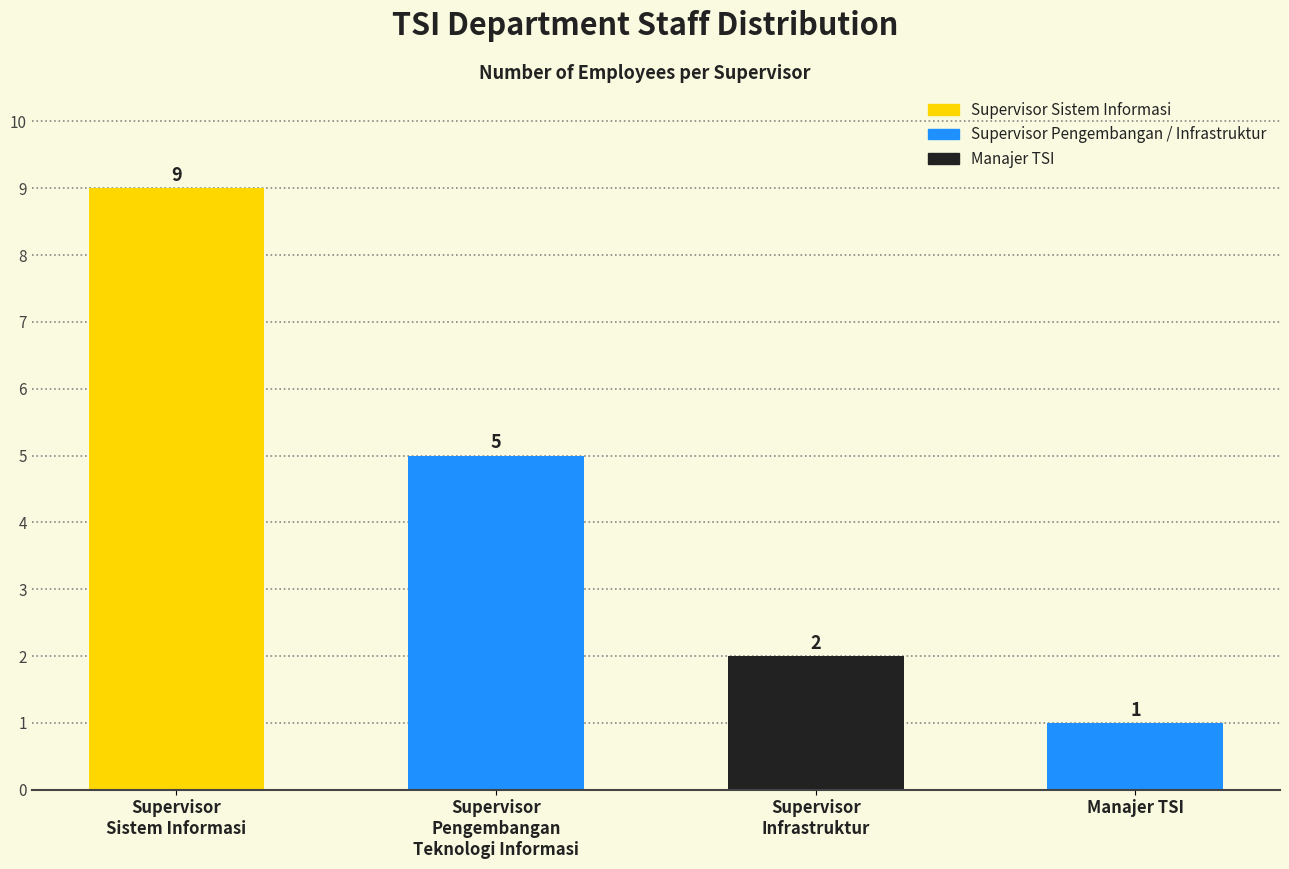

Does the chart contain any negative values?

No